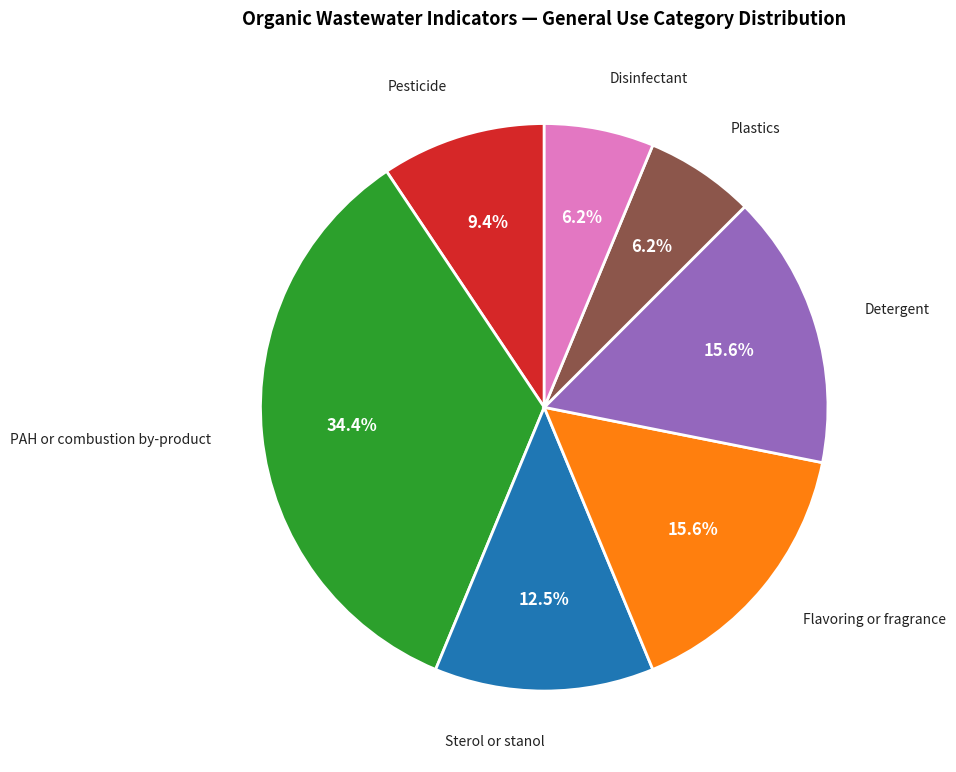

Is there any slice that represents more than half of the pie?

No